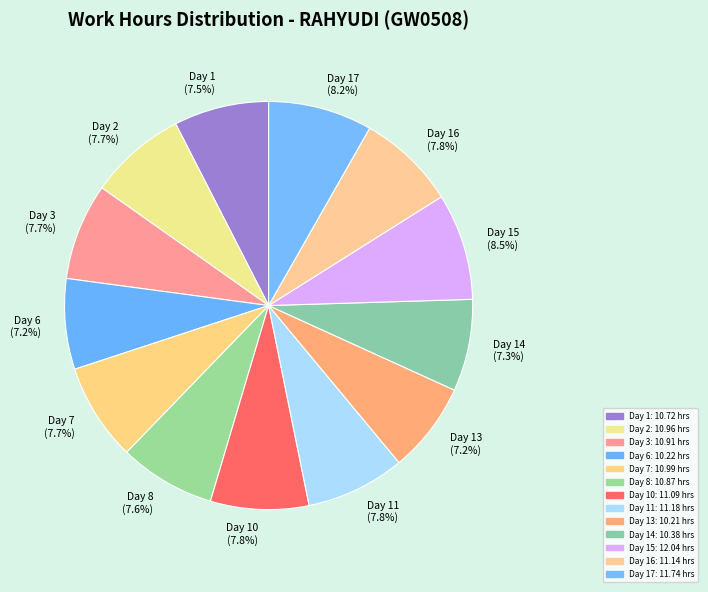

Is Day 8 (7.6%) the majority of the pie?

No